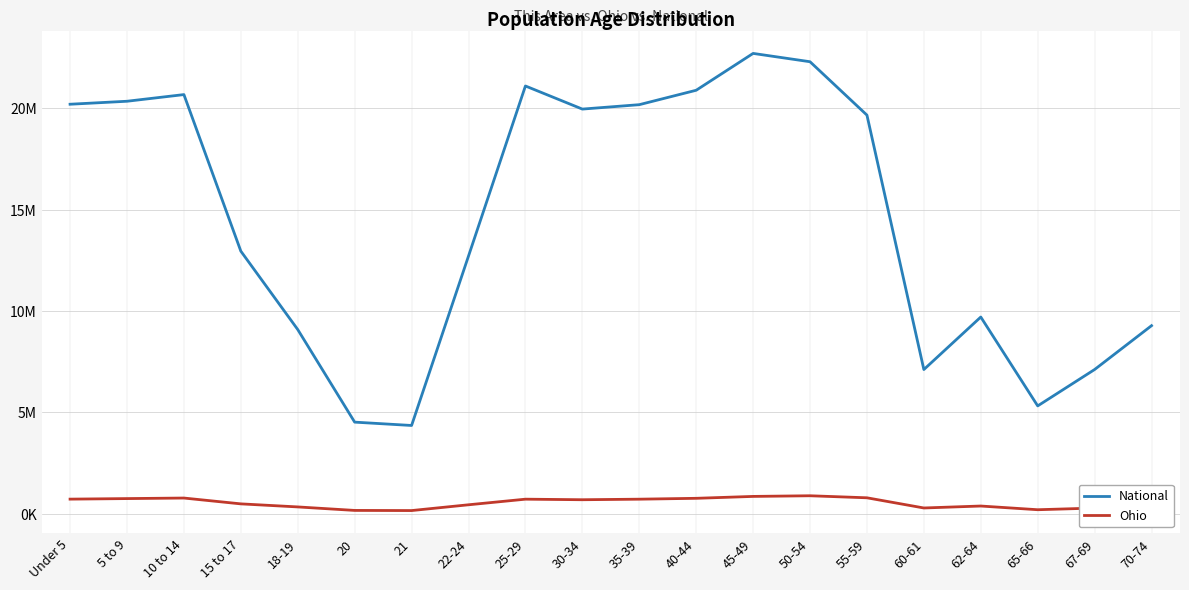

Reading left to right, transcribe all the data shown in this chart.

National: 20201362	20348657	20677194	12954254	9086089	4519129	4354294	12712576	21101849	19962099	20179642	20890964	22708591	22298125	19664805	7113727	9704197	5319902	7115361	9278166
Ohio: 720856	747889	774699	487307	336375	163986	157045	442085	718630	691329	718462	761369	855134	887057	786857	284403	381006	198333	280531	371370